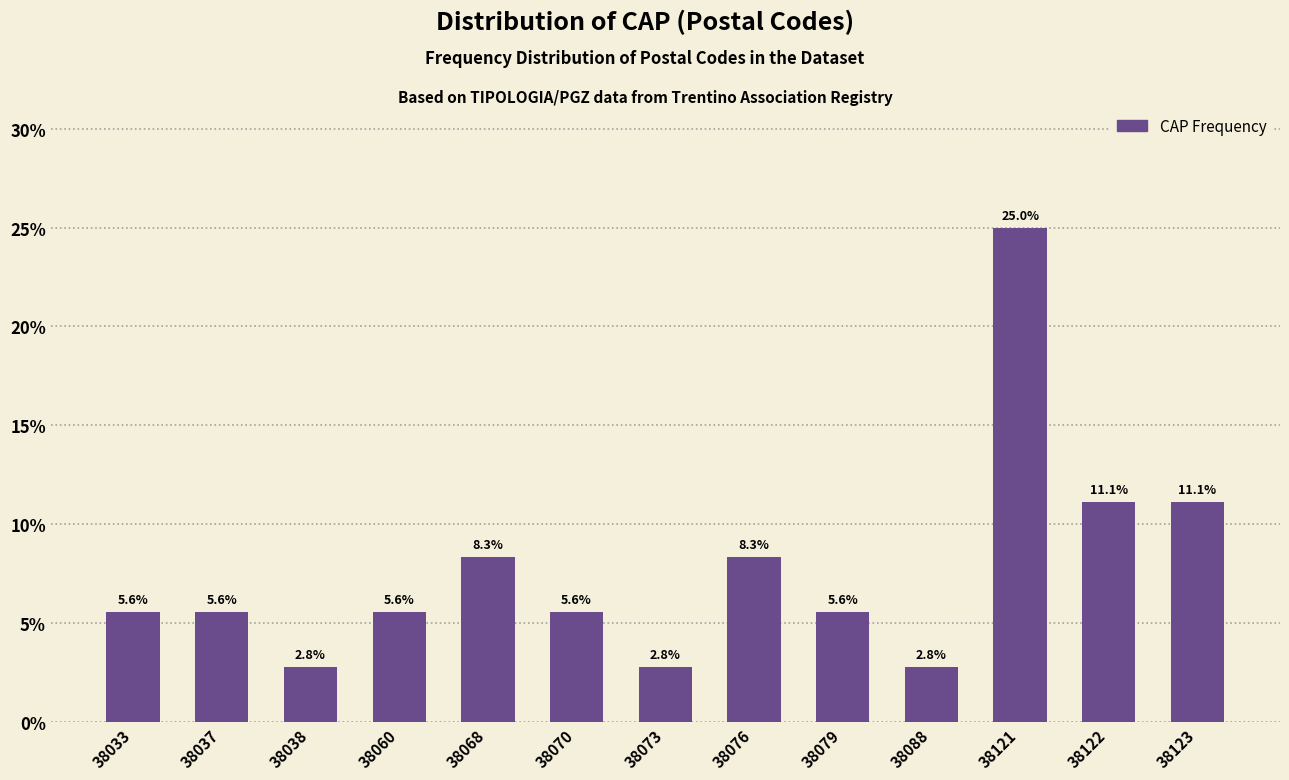

Reading right to left, extract all data points from this chart.

38123=11.1	38122=11.1	38121=25.0	38088=2.8	38079=5.6	38076=8.3	38073=2.8	38070=5.6	38068=8.3	38060=5.6	38038=2.8	38037=5.6	38033=5.6